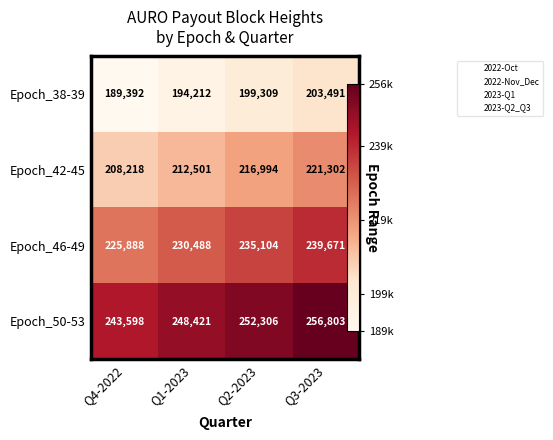

Which has a higher value, Q3-2023 or Q2-2023?

Q3-2023